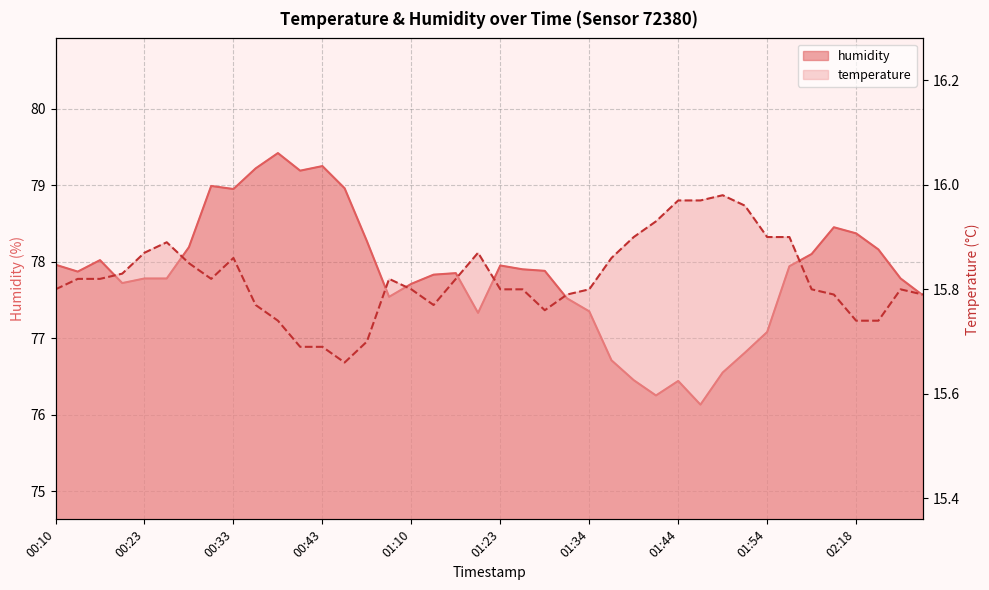

What position from the left is 01:31?

24